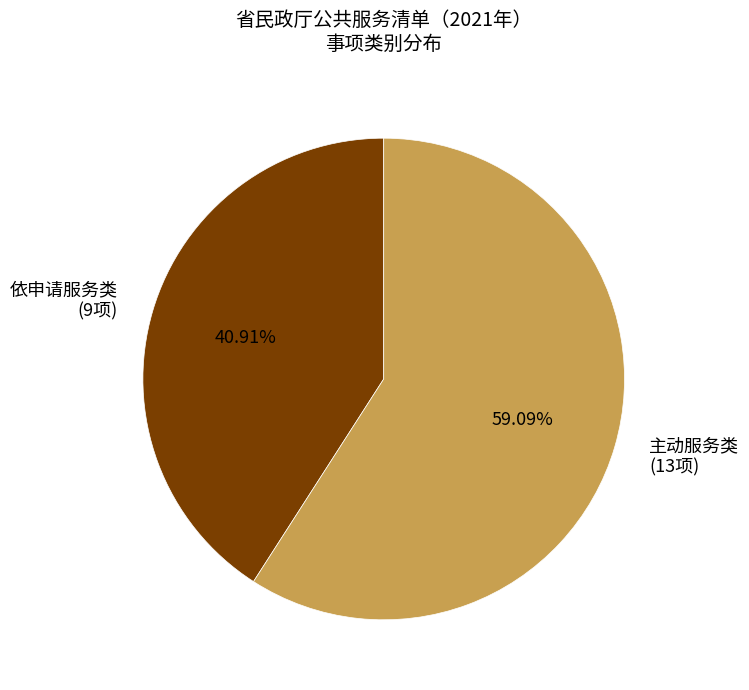

What is the ratio of the value at 依申请服务类 to the value at 主动服务类?

0.7